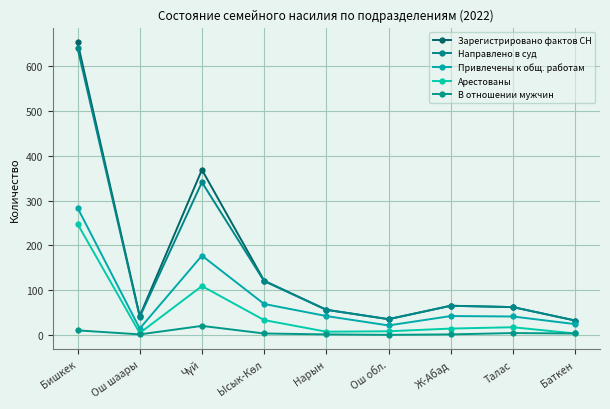

Where does the Привлечены к общ. работам series first go above 42?

Бишкек